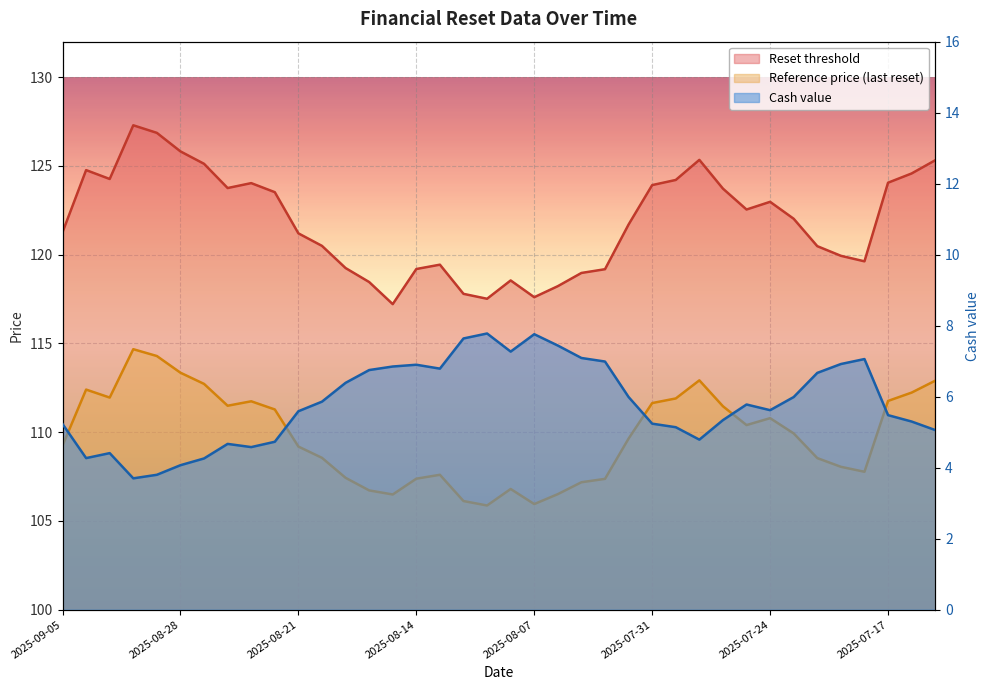

Where is the first local maximum for Reference price (last reset)?

2025-09-04